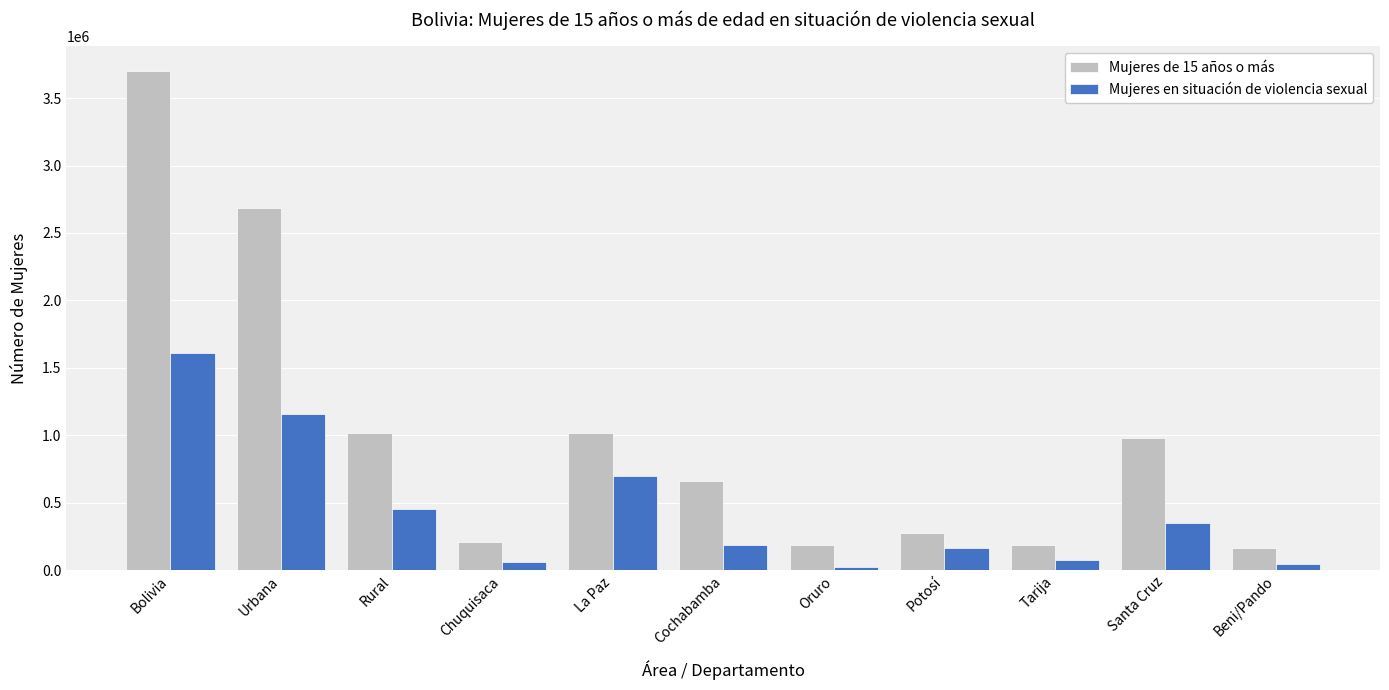

Rank the series by their average value, from lowest to highest.

Mujeres en situación de violencia sexual, Mujeres de 15 años o más